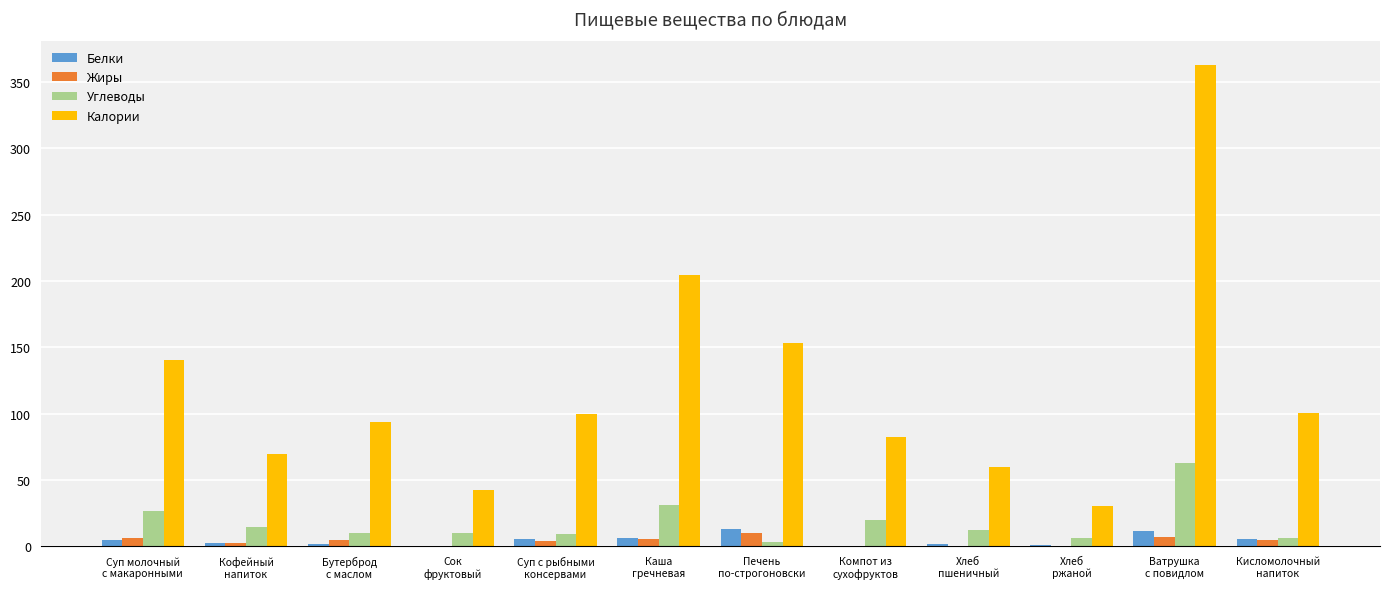

What is the highest value of the Углеводы series?

62.8